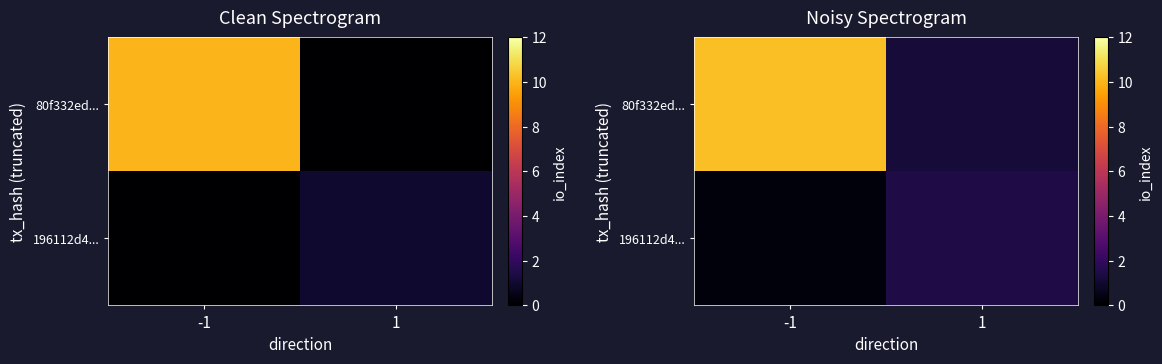

List the labels in order of 196112d4... value, smallest first.

-1, 1